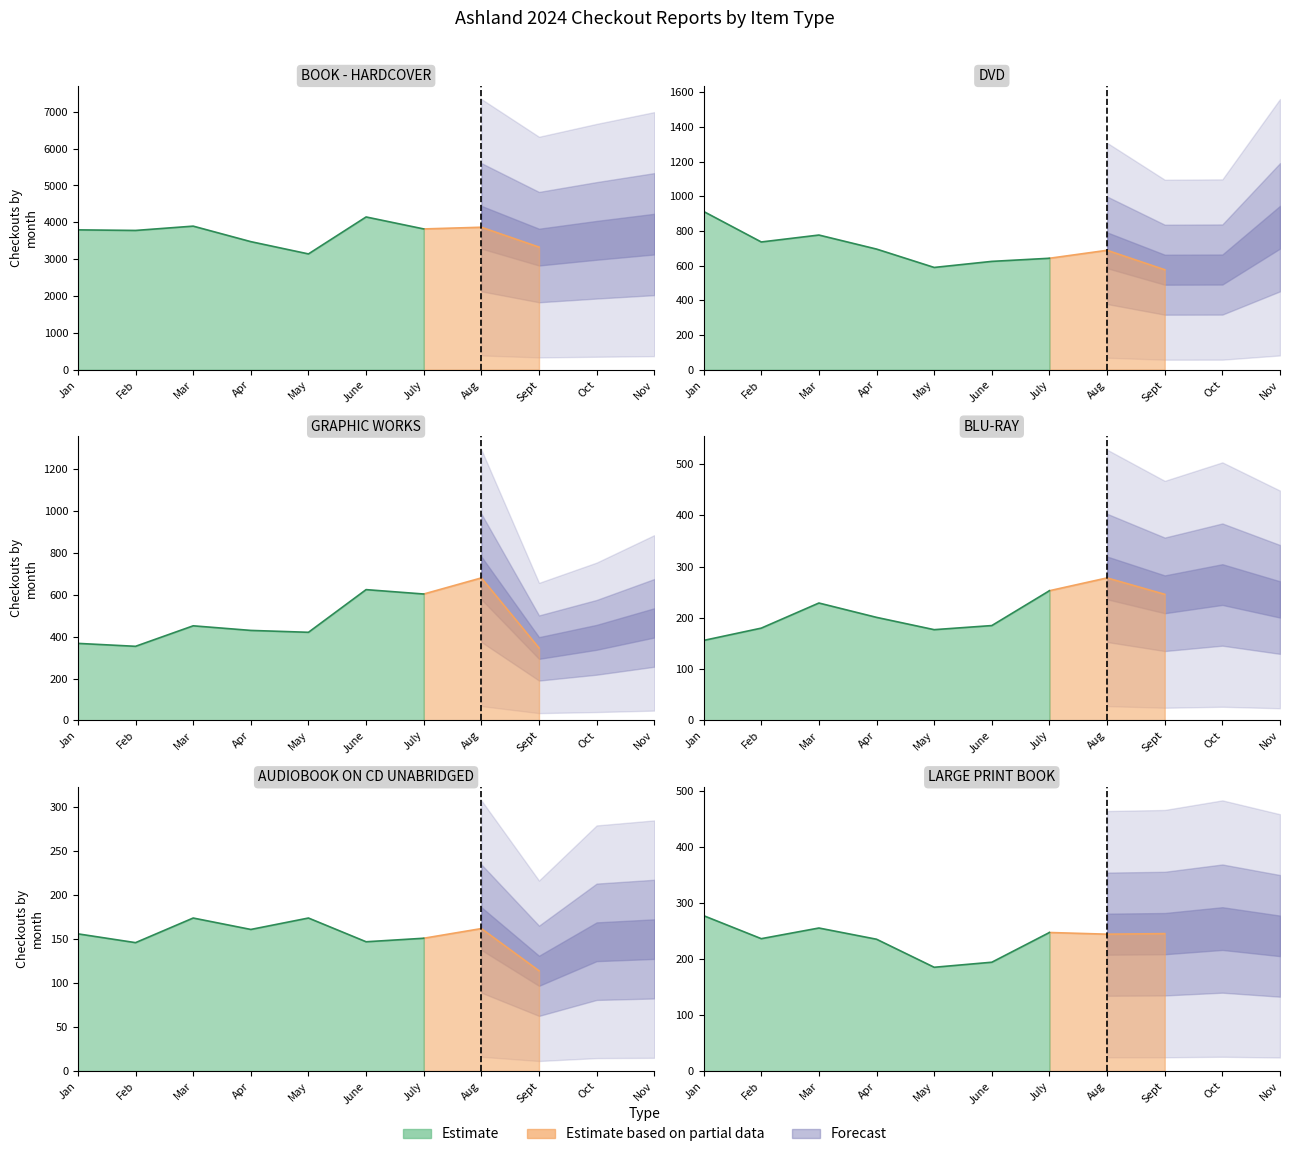

What position from the left is Apr?

4